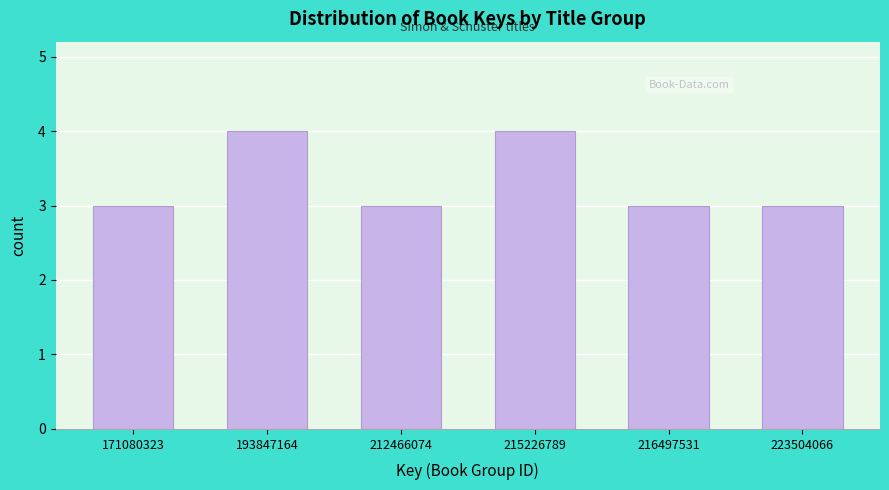

Reading left to right, extract all data points from this chart.

171080323=3	193847164=4	212466074=3	215226789=4	216497531=3	223504066=3